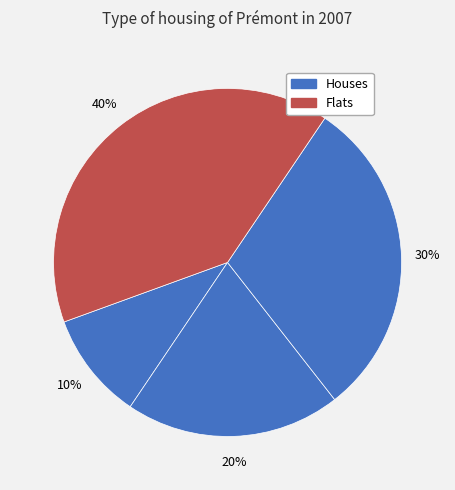

Count the number of slices in the pie.

4